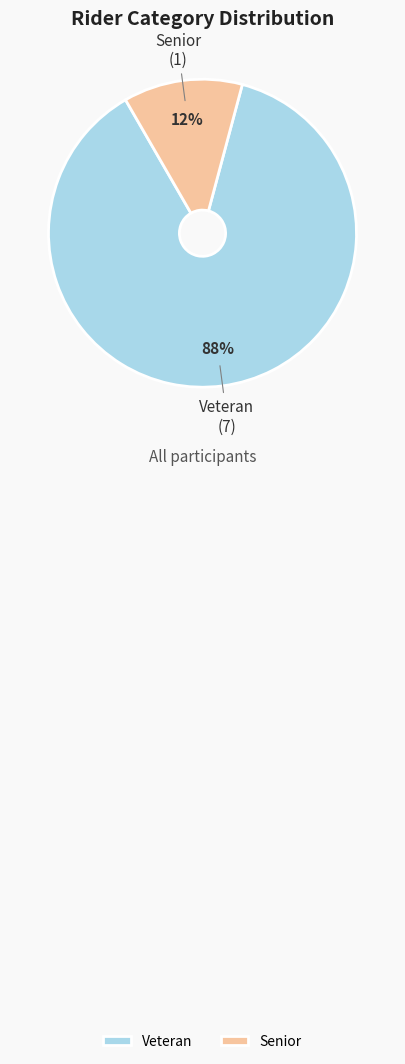

To the nearest percent, what is the combined percentage of Senior and Veteran?

100%